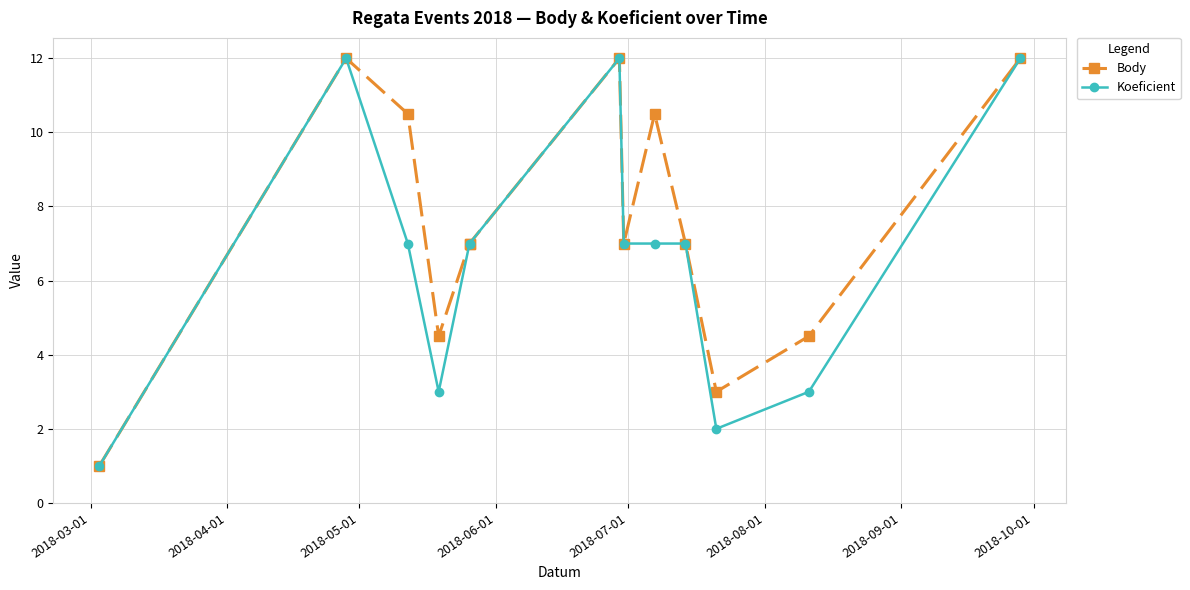

True or false: Body and Koeficient intersect in this chart.

False